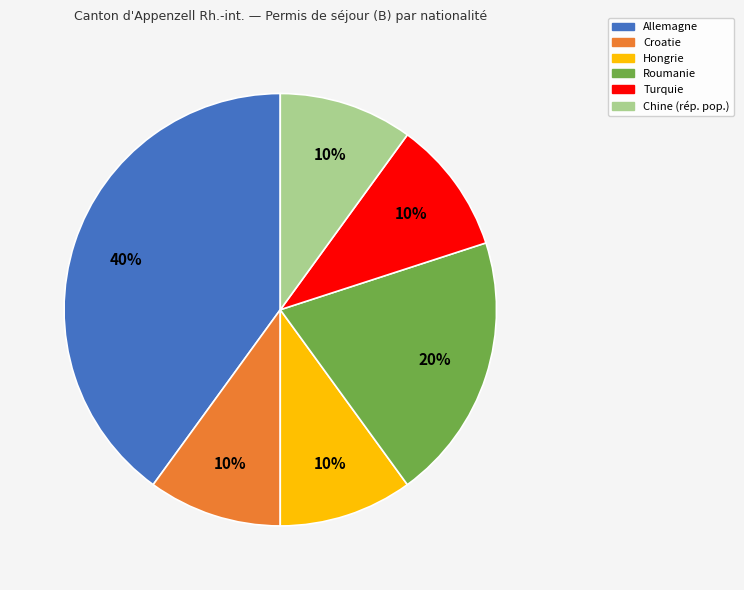

Approximately how many times larger is the value at Chine (rép. pop.) compared to Roumanie?

0.5